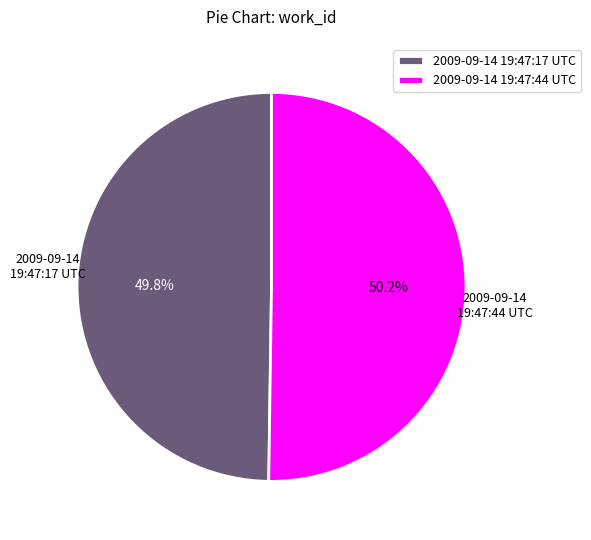

To the nearest percent, what is the combined percentage of 2009-09-14 19:47:17 UTC and 2009-09-14 19:47:44 UTC?

100%